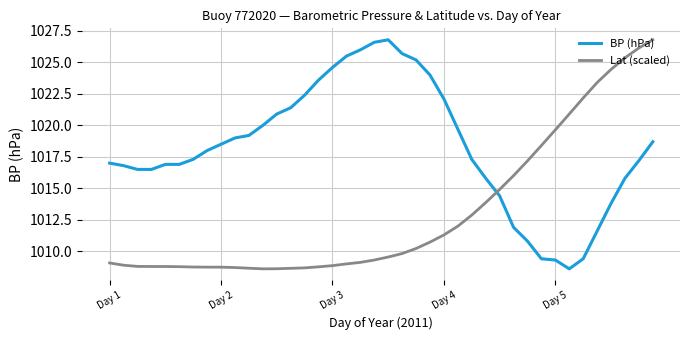

Is this an area chart (filled region under the line)?

No